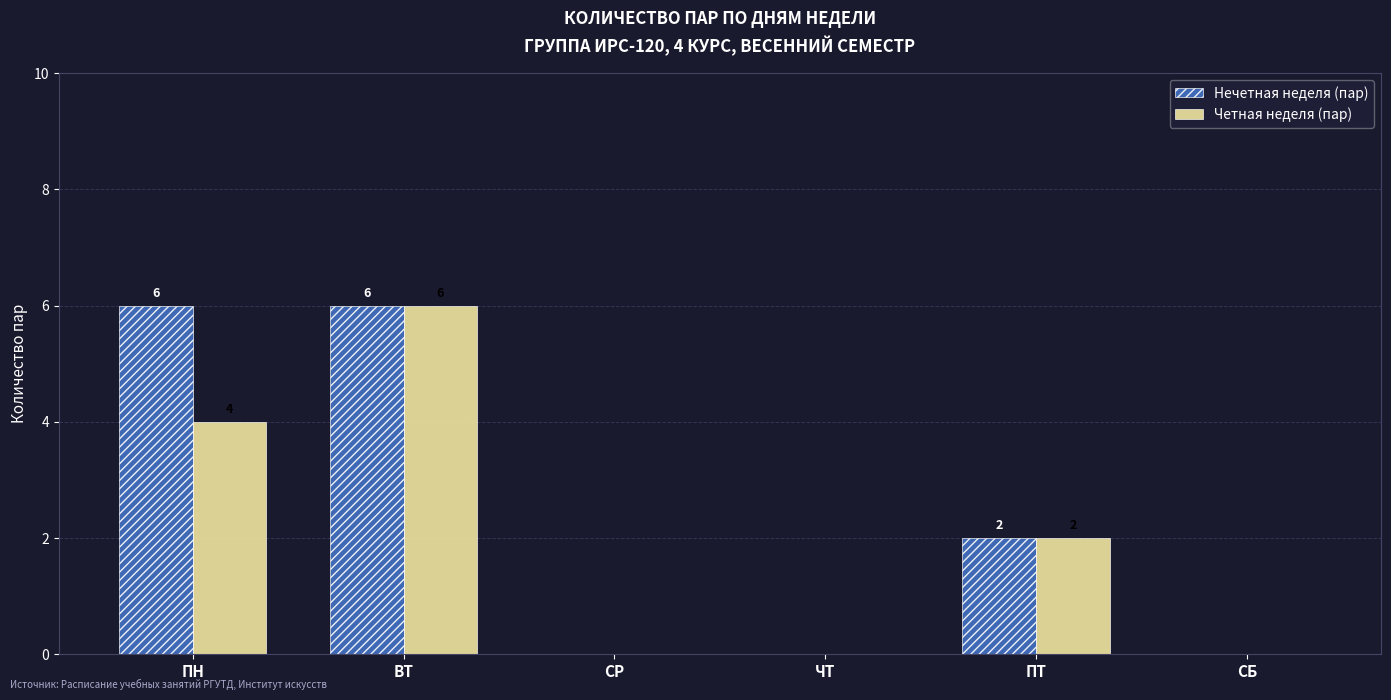

Between ПН and ЧТ, which series saw the biggest shift?

Нечетная неделя (пар)